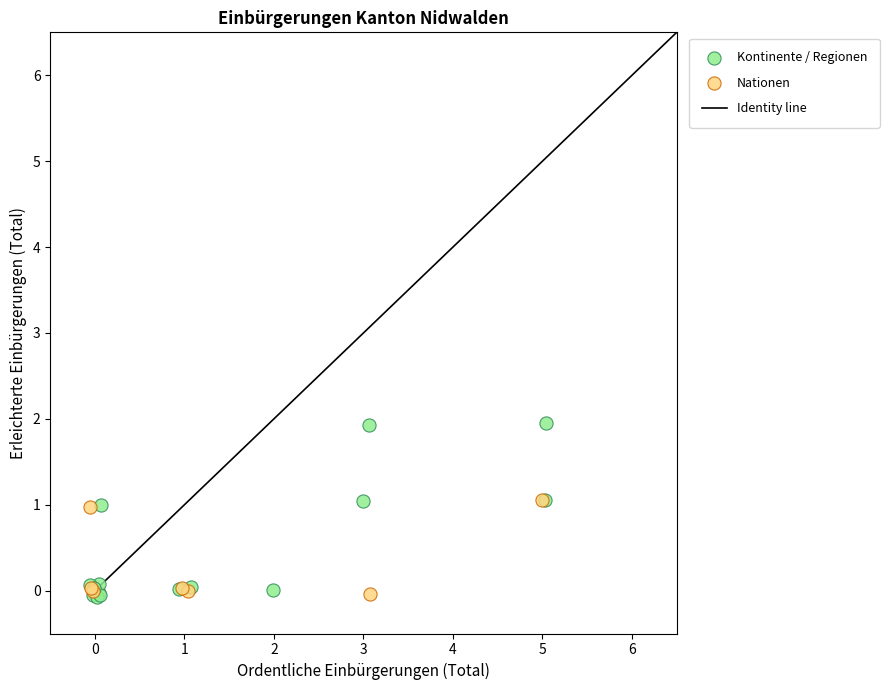

Which series has the largest Y range (max minus min)?

Kontinente / Regionen